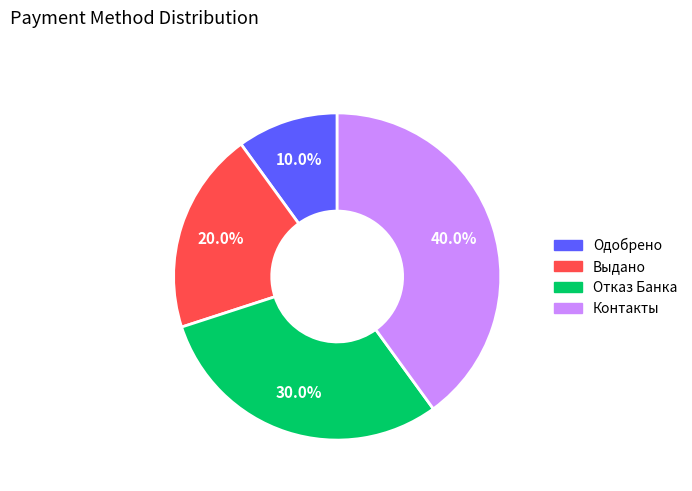

How much of the chart is everything except Одобрено?

90.0%